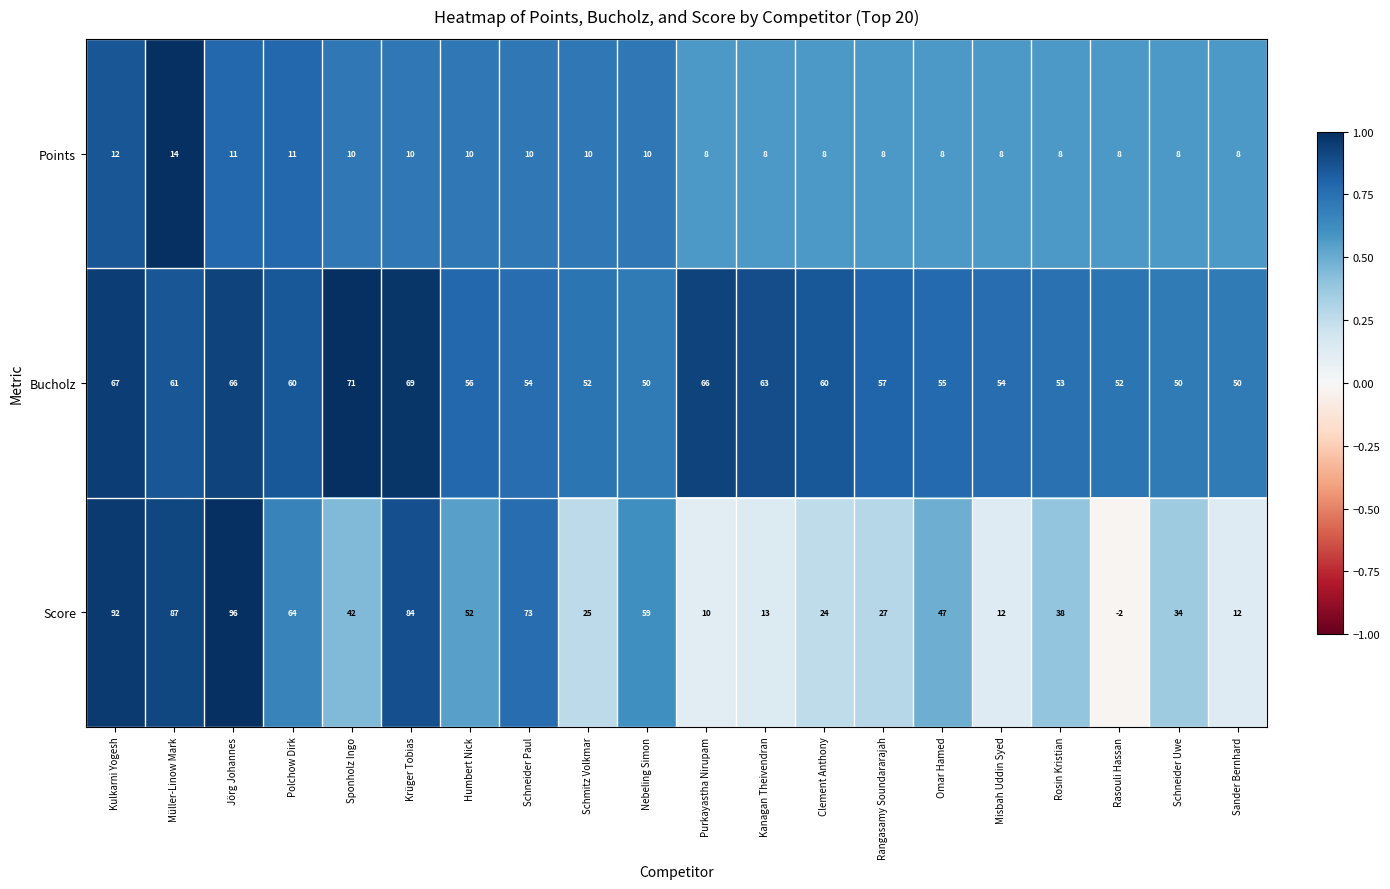

Which series has the largest range (max minus min)?

Score